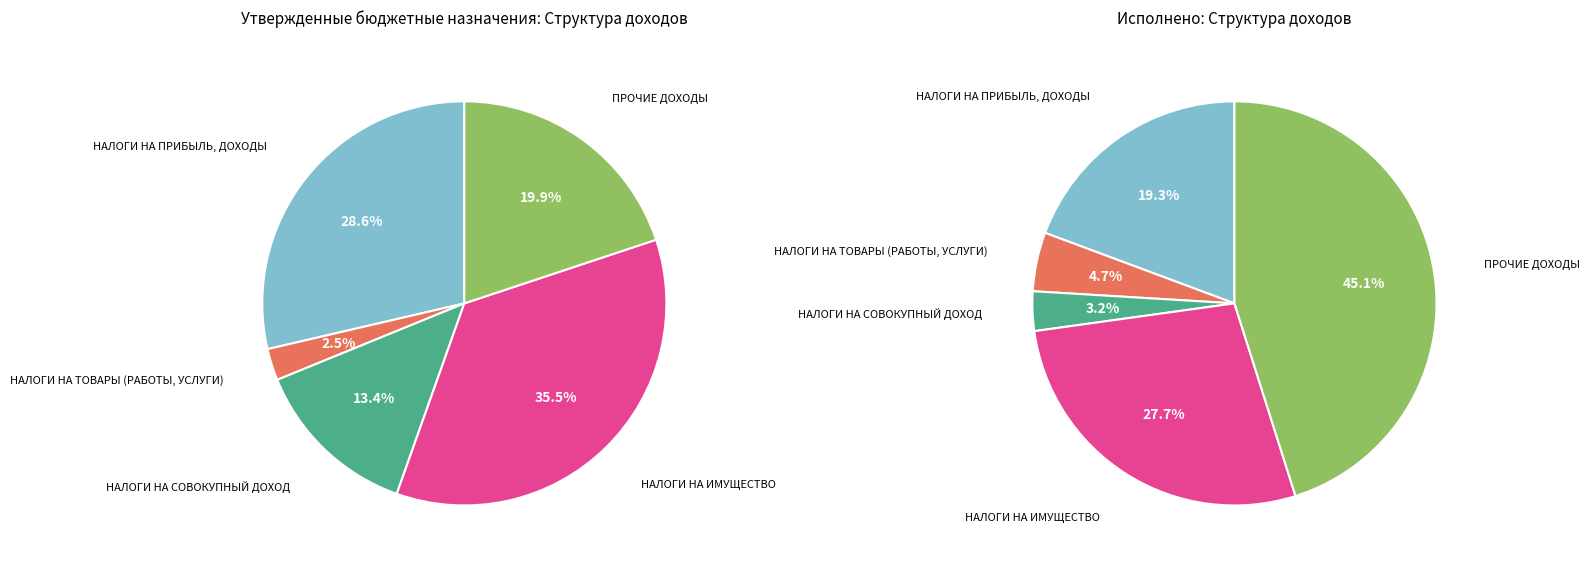

Does ПРОЧИЕ ДОХОДЫ account for over 50% of the chart?

No